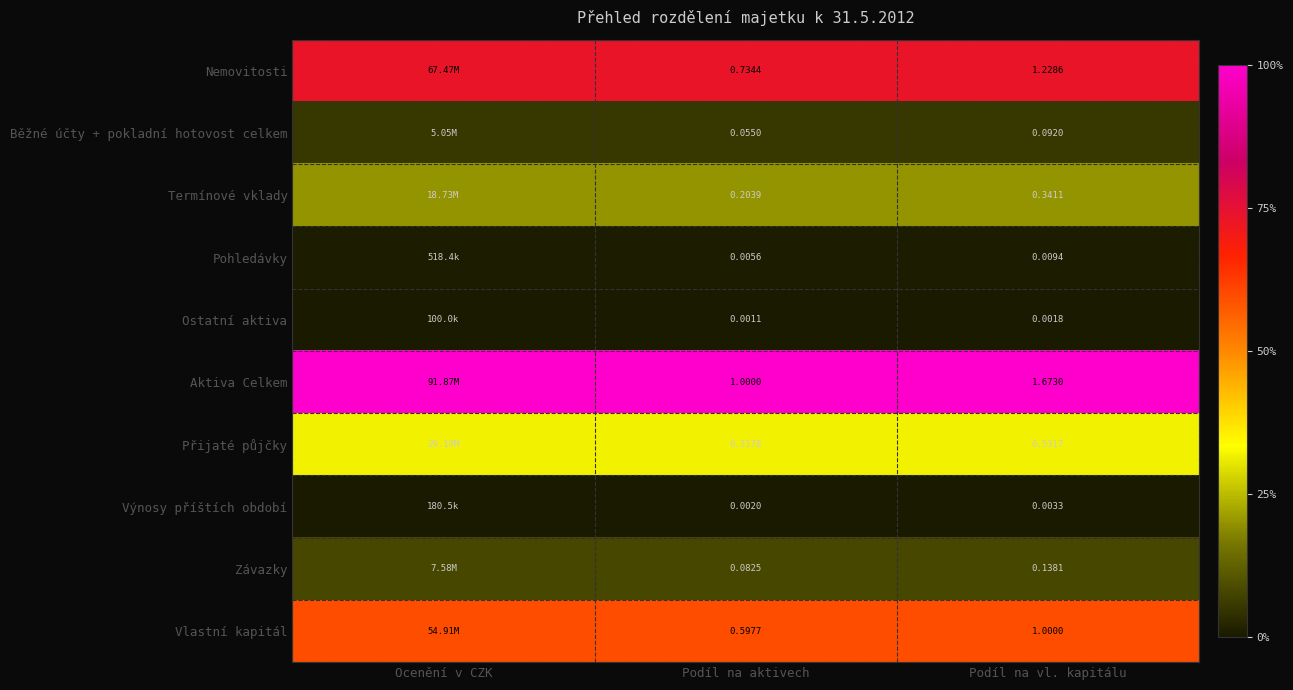

How many series are shown in this chart?

10